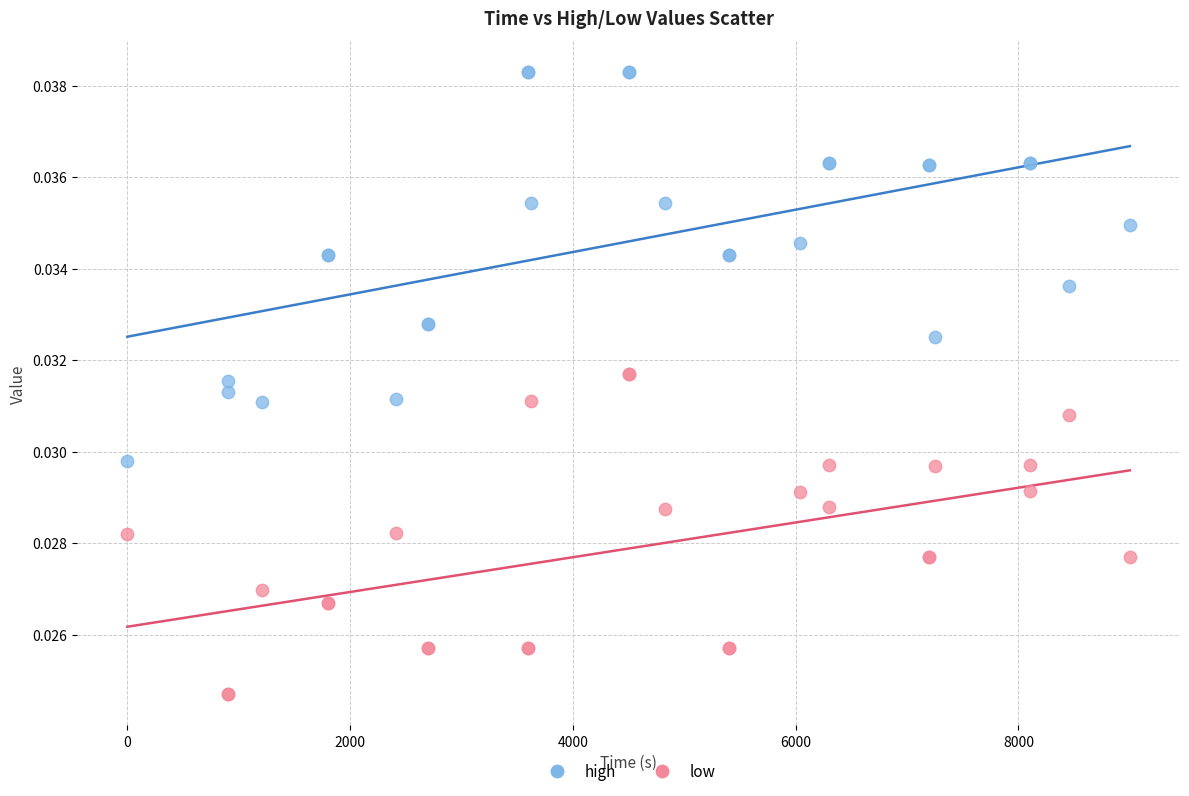

Which series contains the lowest Y value?

low